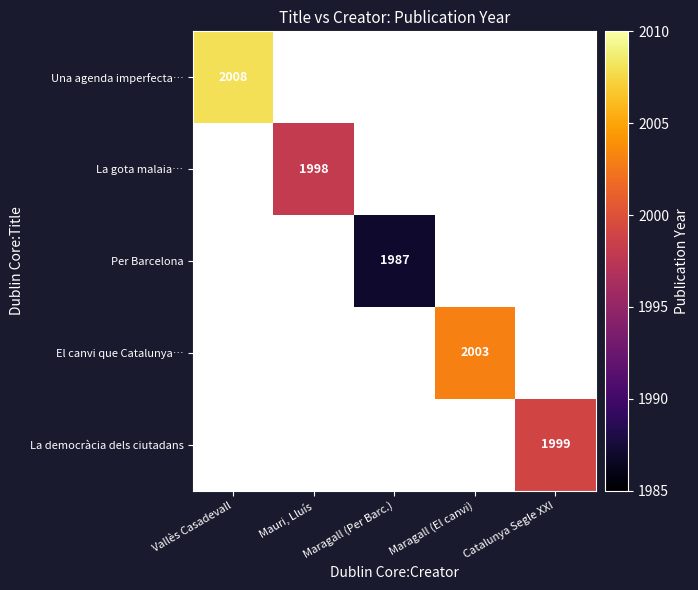

True or false: Una agenda imperfecta… has a value of 3303 at Vallès Casadevall.

False